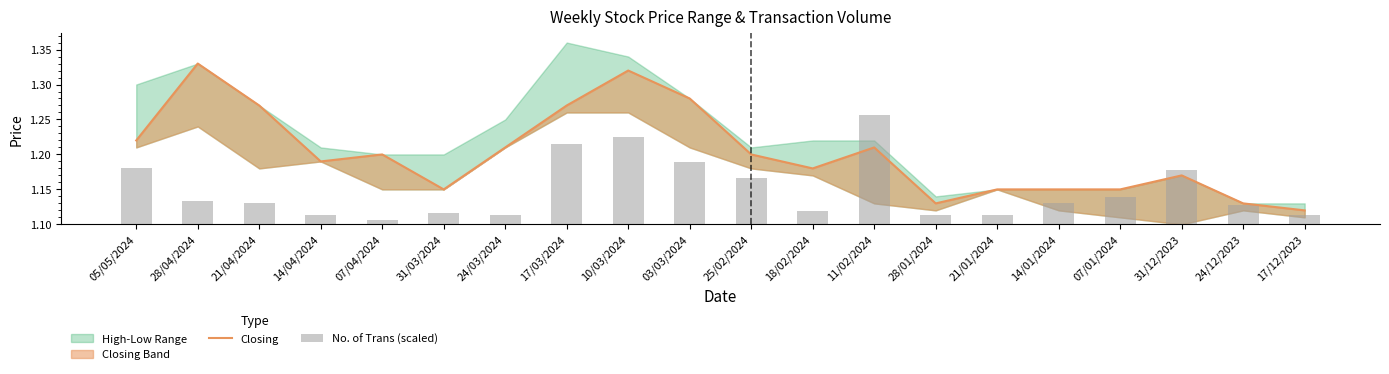

At which category is the sum across all series the highest?

10/03/2024